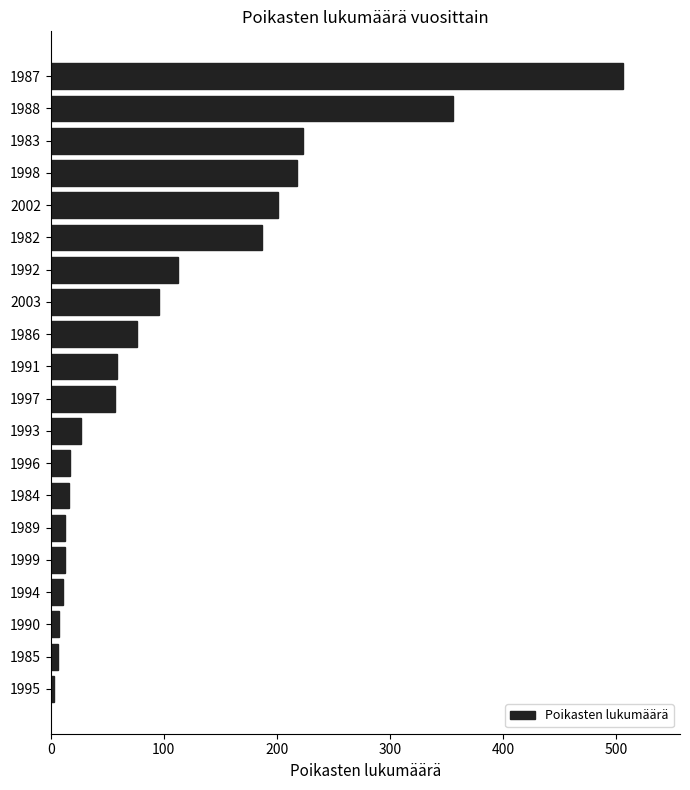

Where is the data nearest to the value 254?

1983